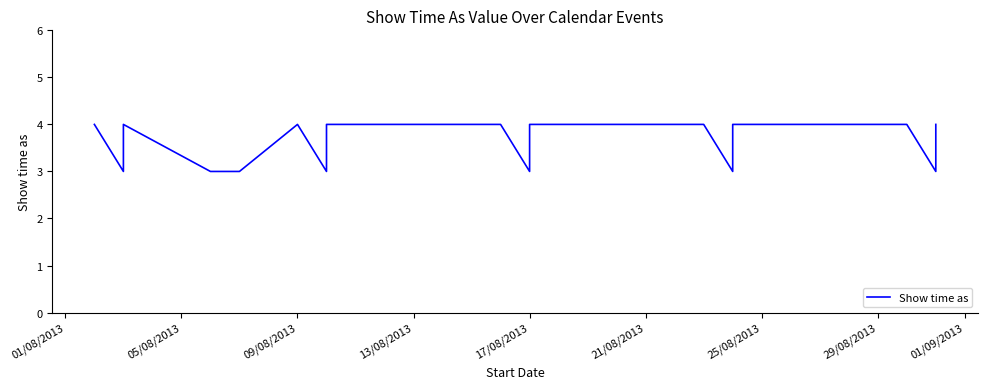

True or false: the data has more than 2 interior local peaks.

False